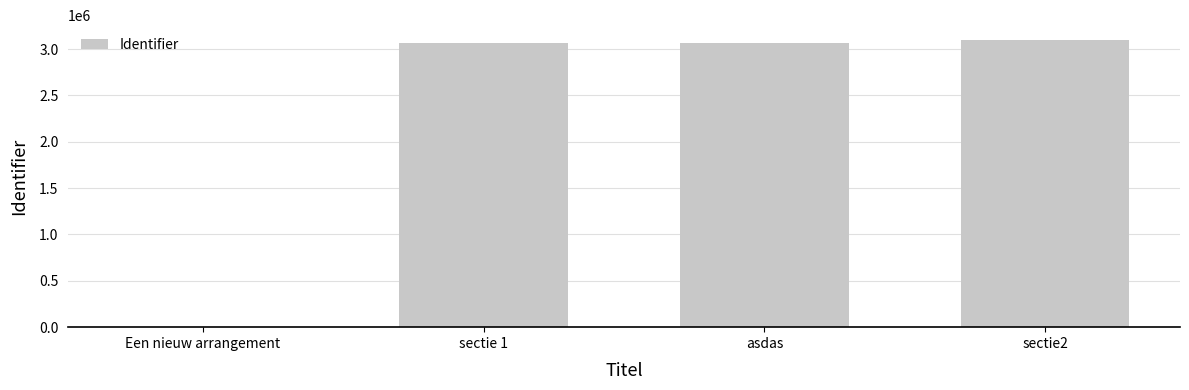

What is the sum of all values?

9230659